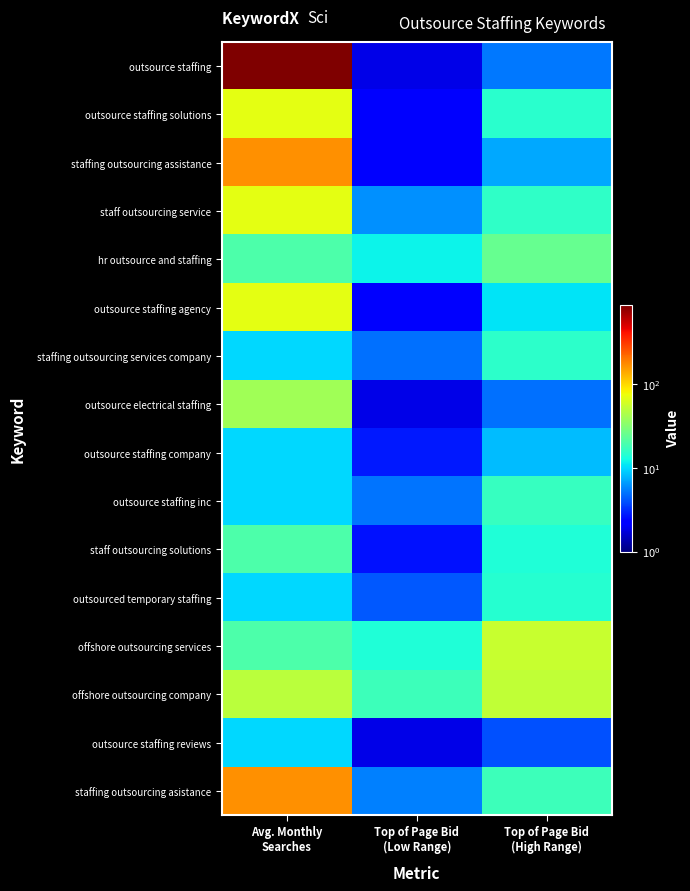

What is the difference between the highest and lowest values at Top of Page Bid
(High Range)?

50.6